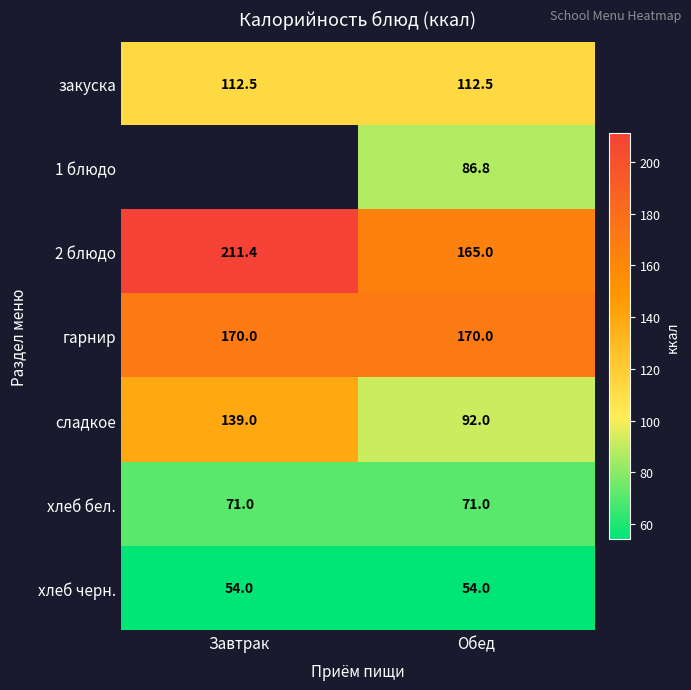

Is the value of 1 блюдо at Обед greater than the value of хлеб бел. at Завтрак?

Yes